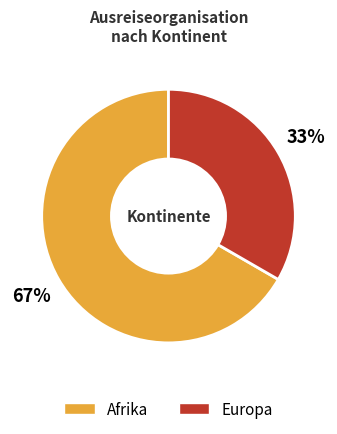

Count the number of slices in the pie.

2